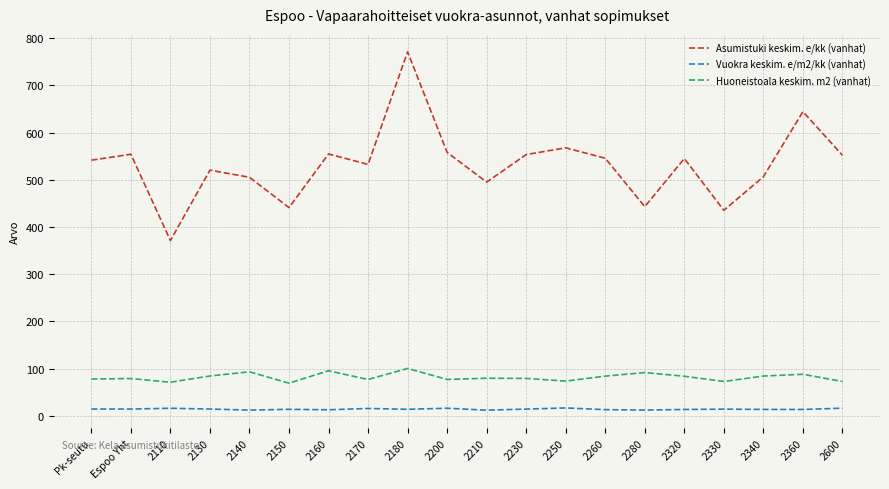

What is the average value of the Vuokra keskim. e/m2/kk (vanhat) series?

14.2